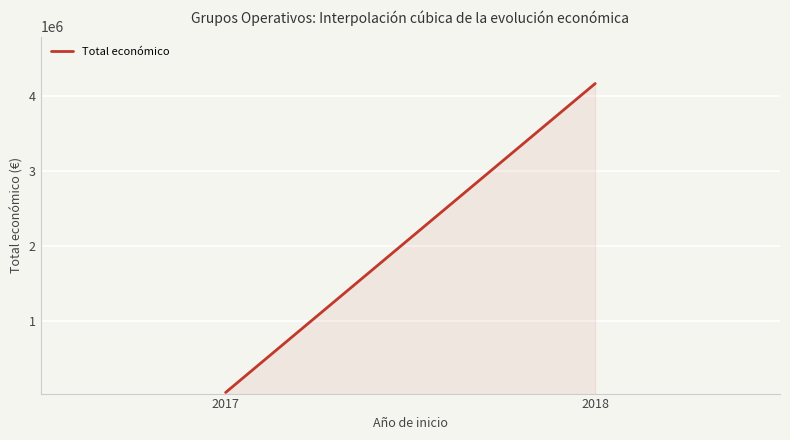

The value at 2017 is 19720.7. True or false?

False